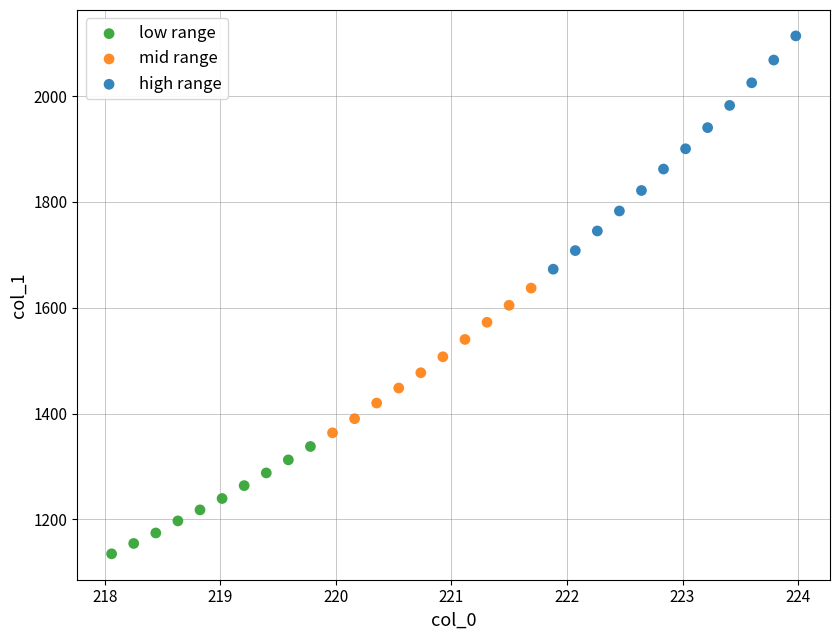

Which series contains the highest Y value?

high range